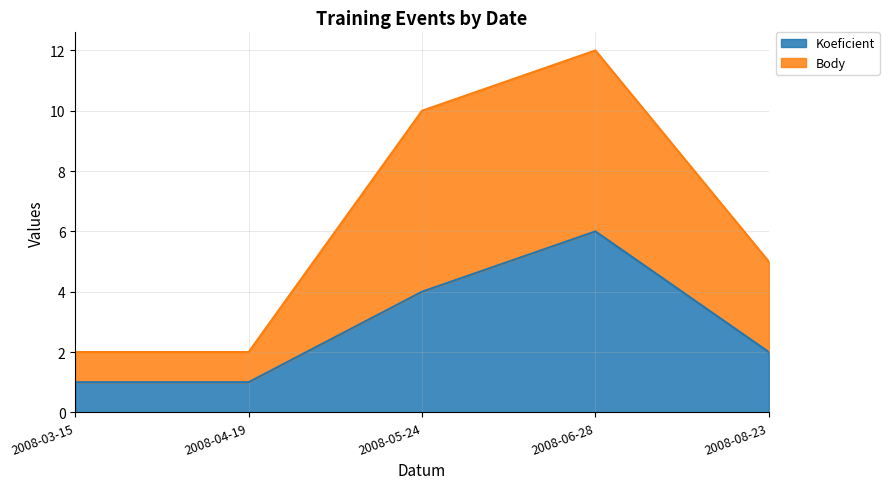

At which category does Body reach its first local peak?

2008-06-28